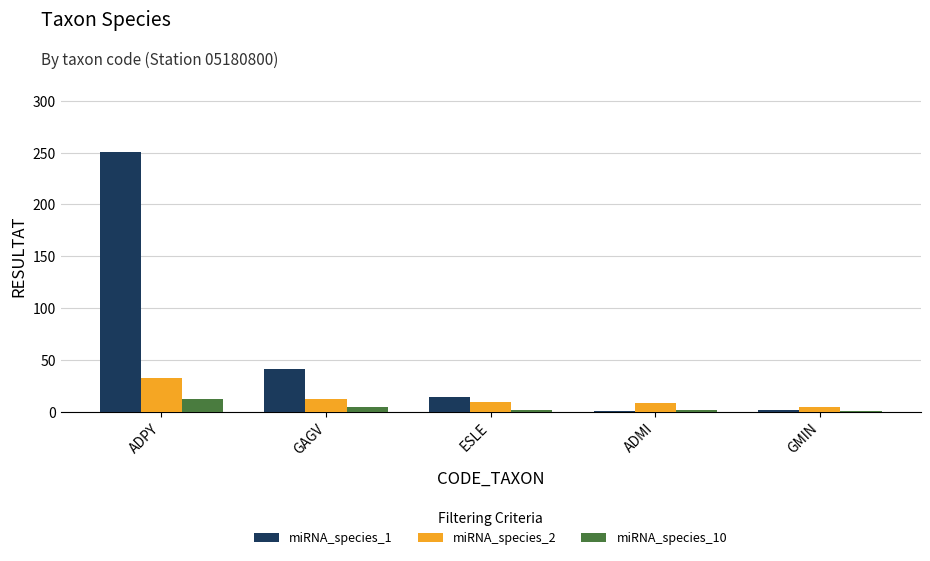

What is the difference between the second highest and second lowest values in the miRNA_species_1 series?

39